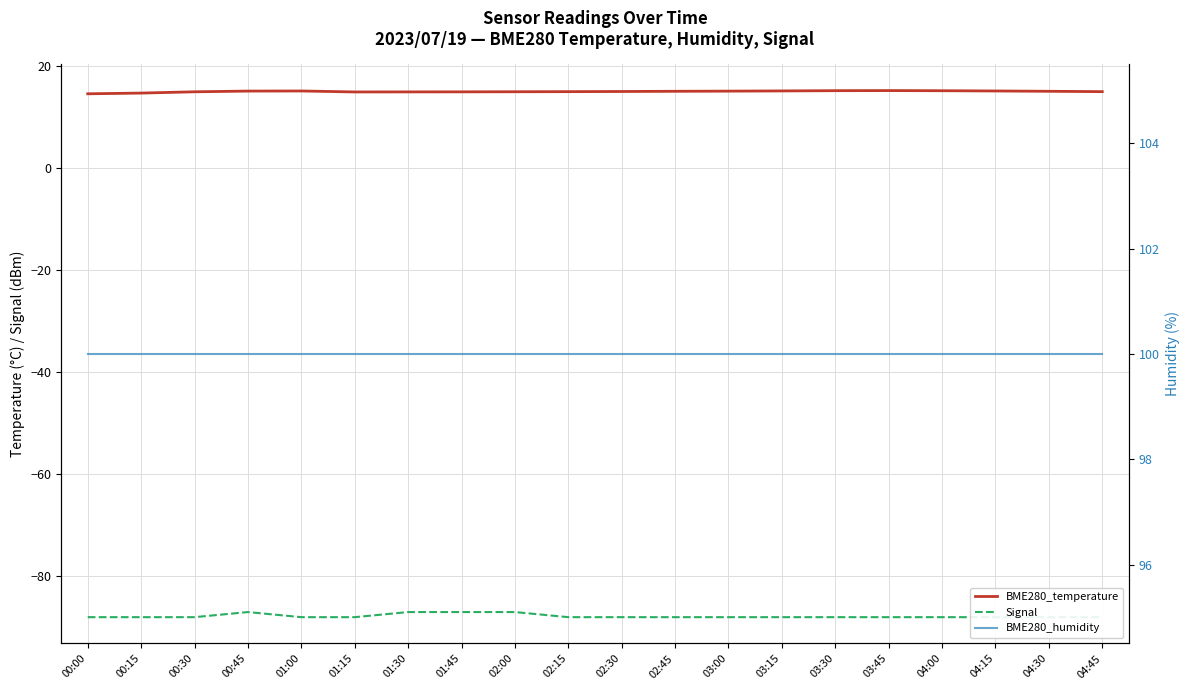

Is this an area chart (filled region under the line)?

No